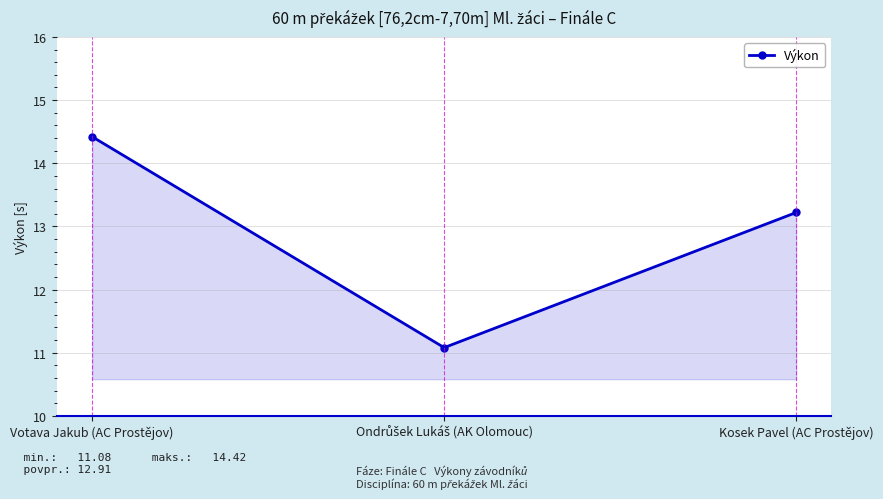

True or false: the data shows 14.4 at Votava Jakub (AC Prostějov).

True